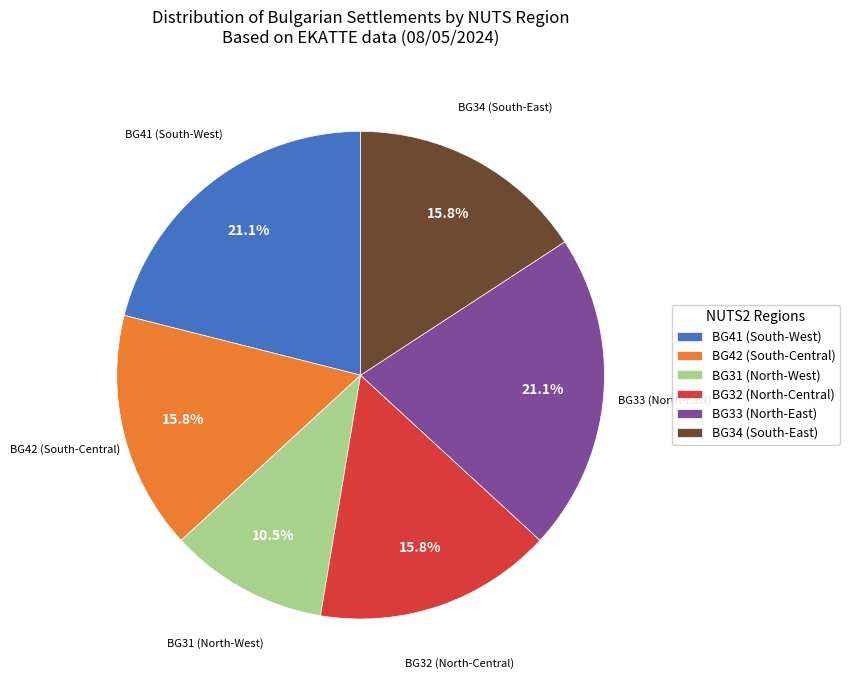

Which slice is the smallest?

BG31